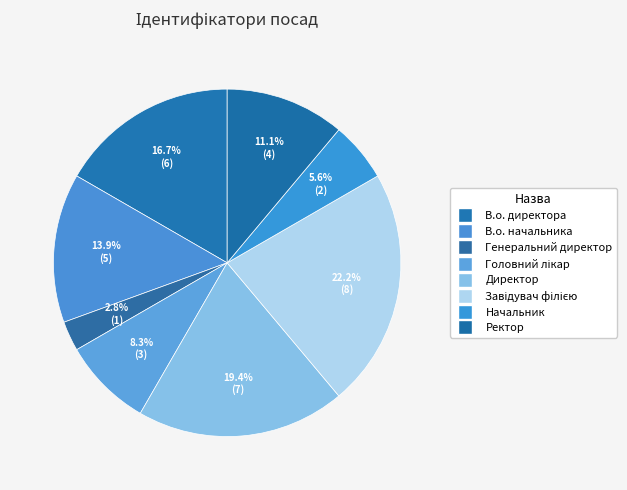

Does any single category account for the majority?

No